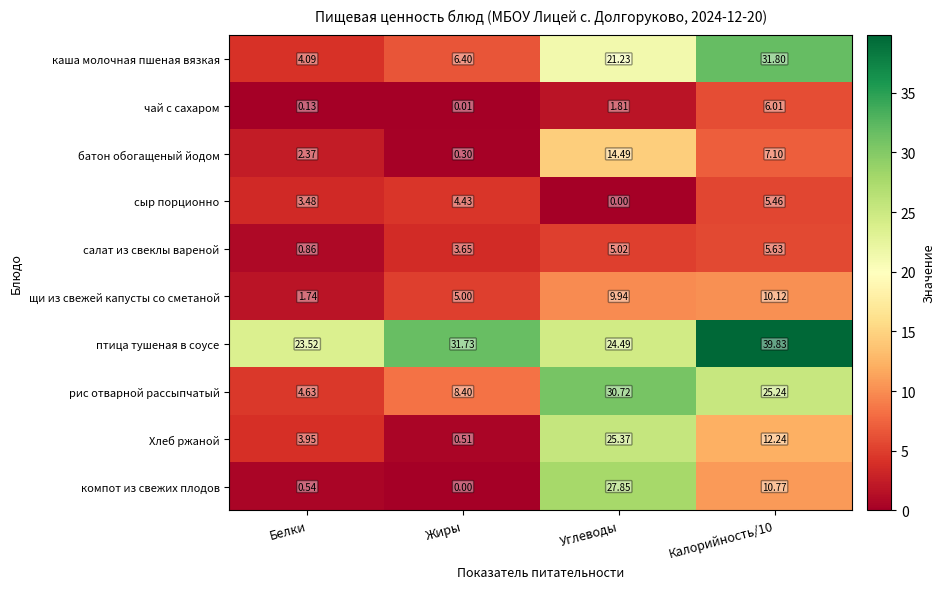

At which label is каша молочная пшеная вязкая closest to 17?

Углеводы